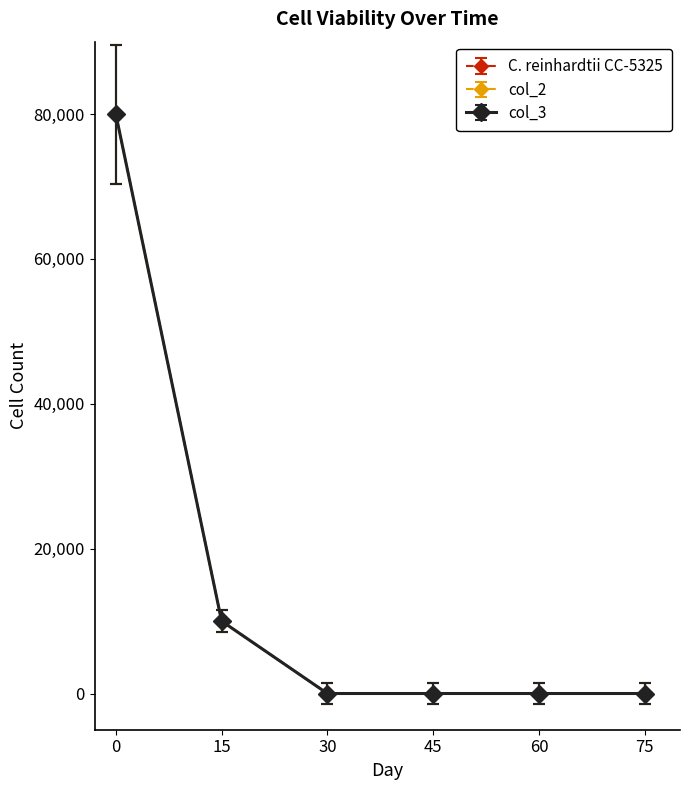

Reading right to left, list all the values displayed in this chart.

C. reinhardtii CC-5325: 75=0	60=0	45=0	30=0	15=10000	0=80000
col_2: 75=0	60=0	45=0	30=0	15=10000	0=80000
col_3: 75=0	60=0	45=0	30=0	15=10000	0=80000